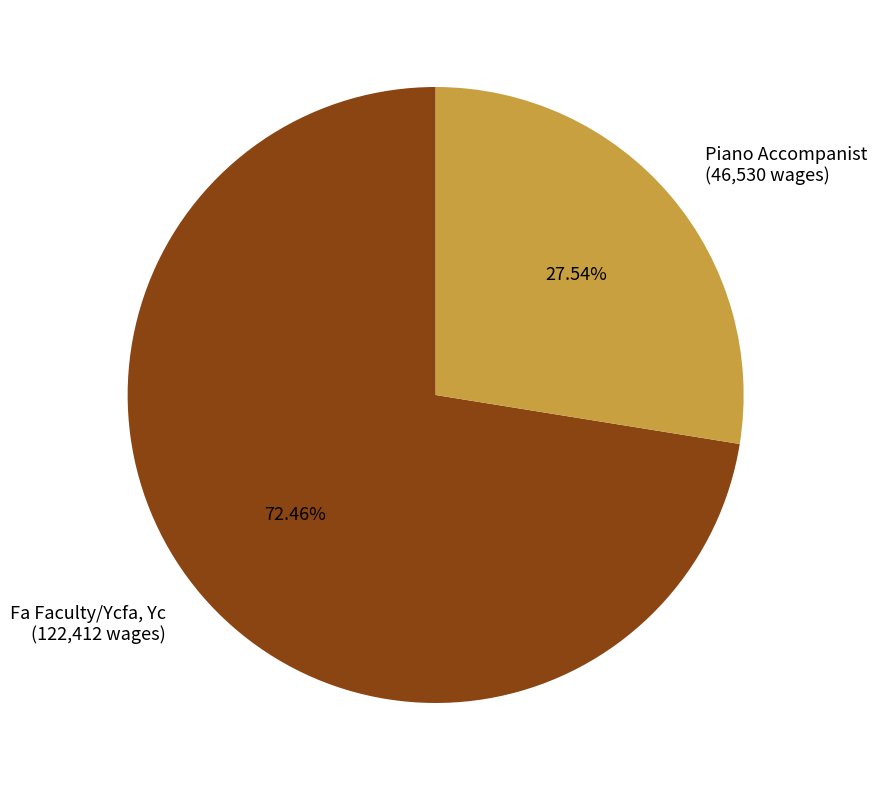

To the nearest percent, what portion does Fa Faculty/Ycfa, Yc represent?

72%